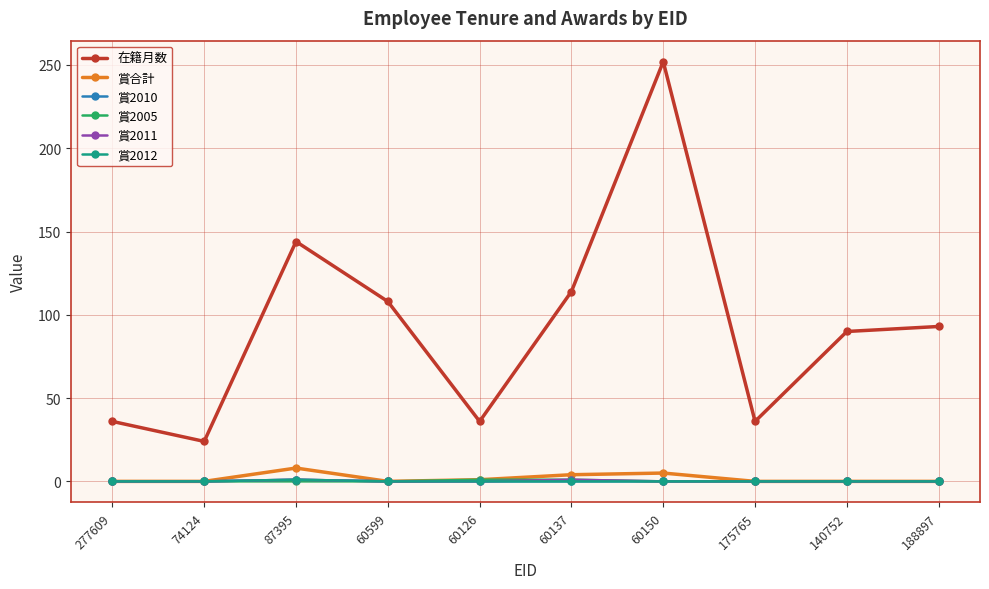

What is the label of the 9th point from the right?

74124